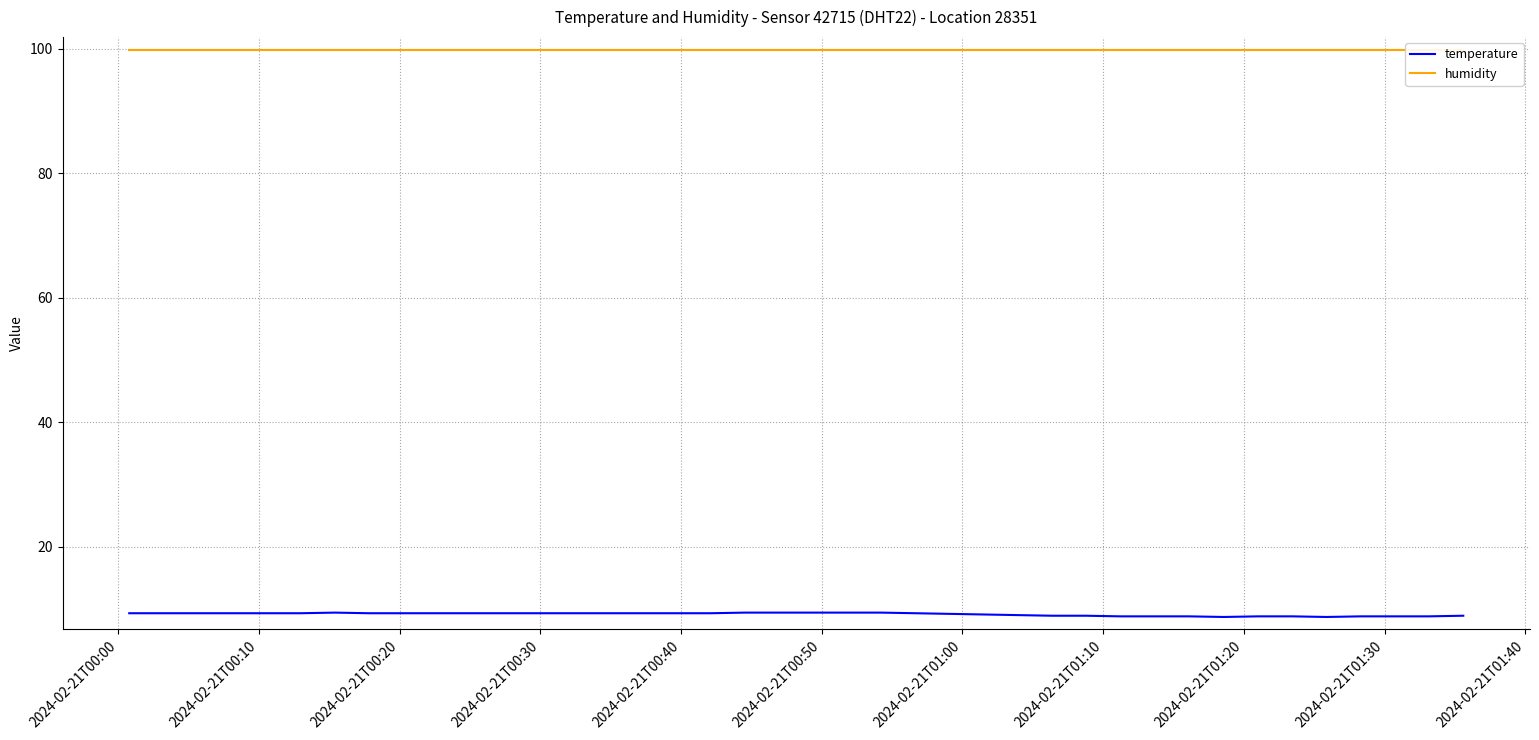

True or false: temperature and humidity intersect in this chart.

False